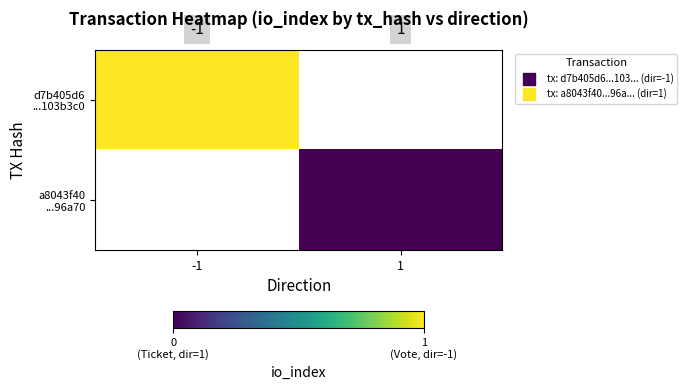

Is the value of d7b405d6 ...103b3c0 at 1 greater than the value of a8043f40 ...96a70 at 1?

No